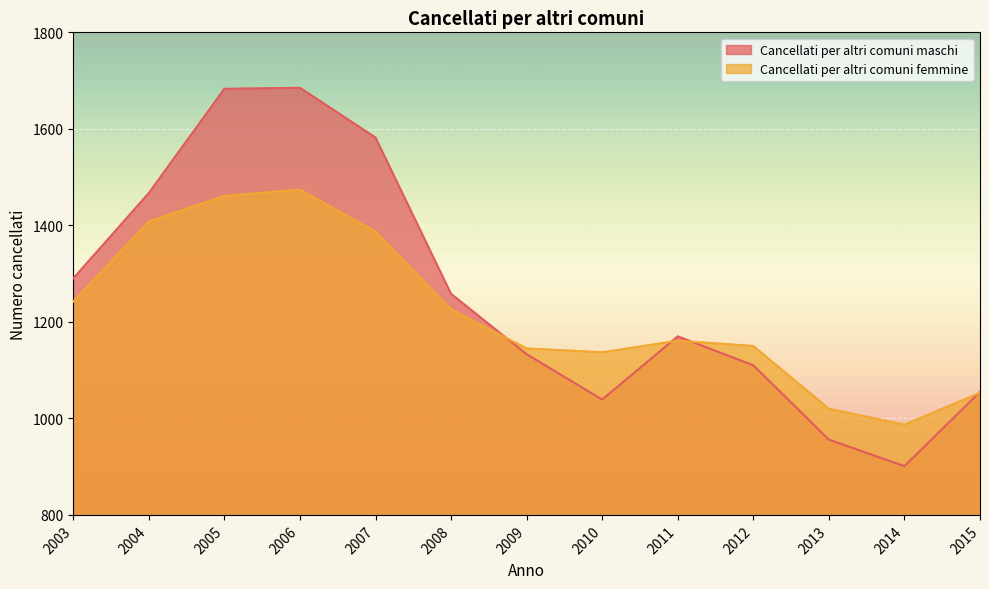

Which series ends up on top after the final intersection of Cancellati per altri comuni femmine and Cancellati per altri comuni maschi?

Cancellati per altri comuni maschi